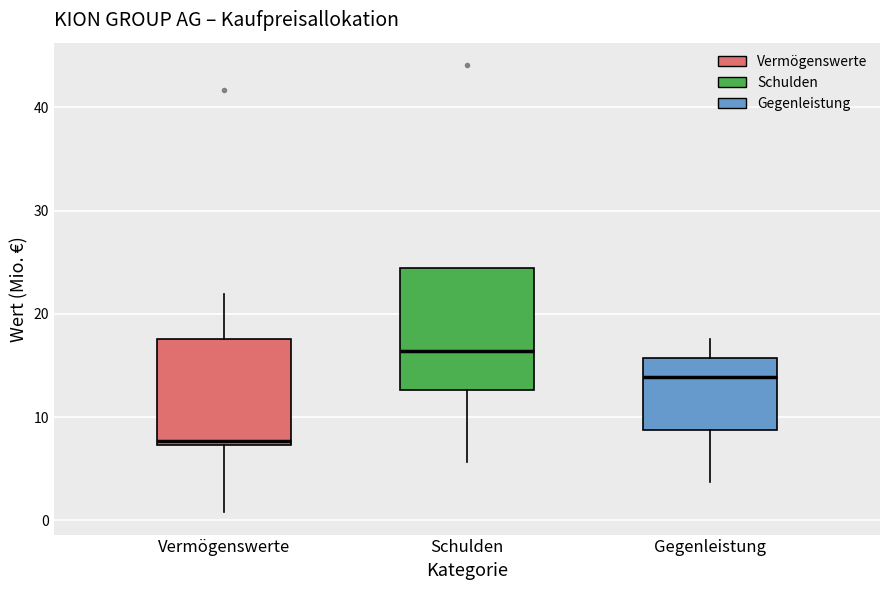

Reading left to right, read every box against the y-axis: the position of its median line, the range the box covers, and the ends of its whiskers. The values are not printed on the chart, so give them approximately, as read against the axis.

Vermögenswerte: median 8, box 7 to 18, whiskers 1 to 22
Schulden: median 16, box 13 to 24, whiskers 6 to 24
Gegenleistung: median 14, box 9 to 16, whiskers 4 to 18